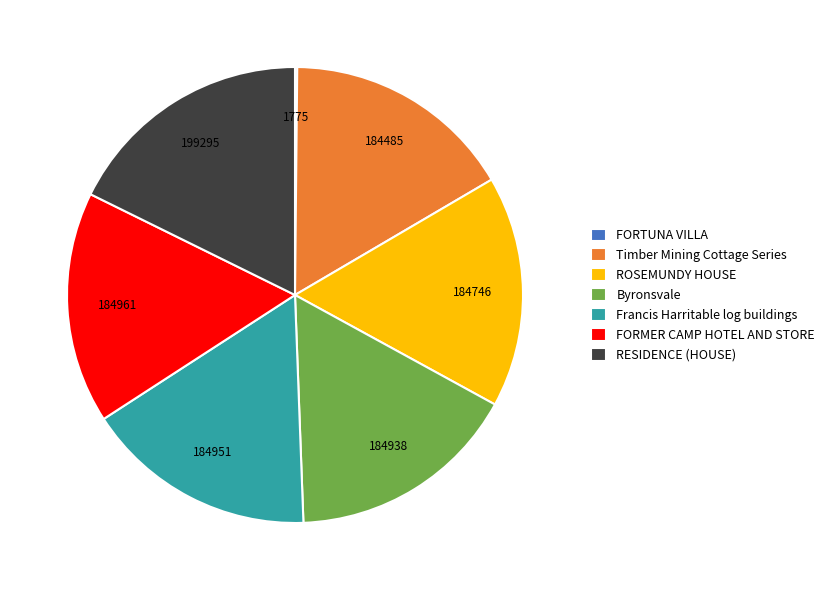

Which slice is the largest?

RESIDENCE (HOUSE)